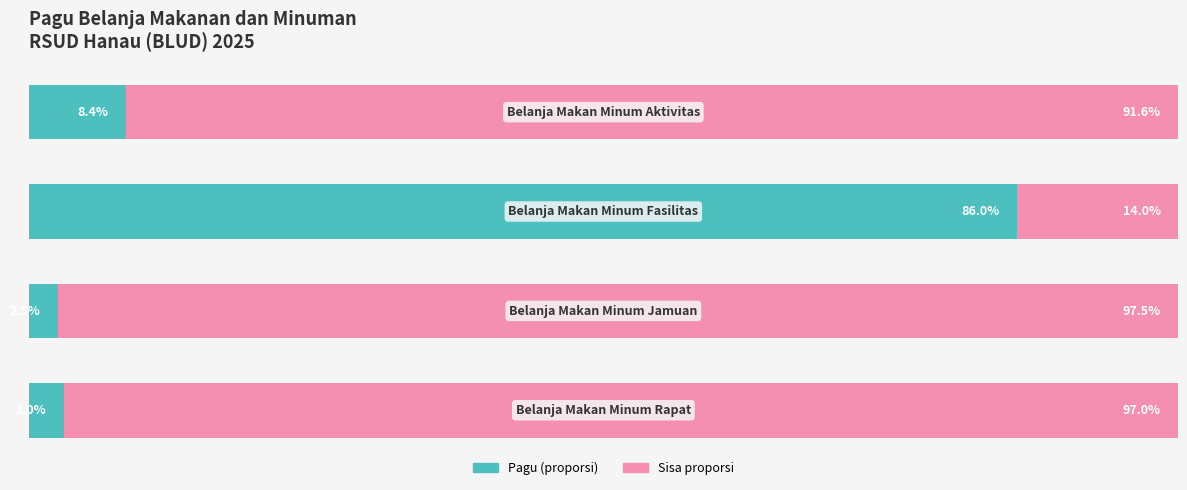

How many groups of bars are there?

4